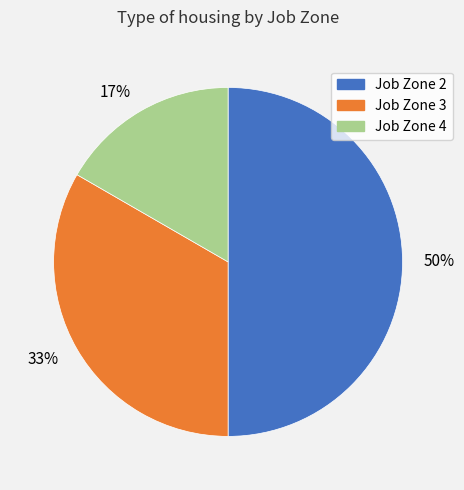

How many segments does this pie chart have?

3